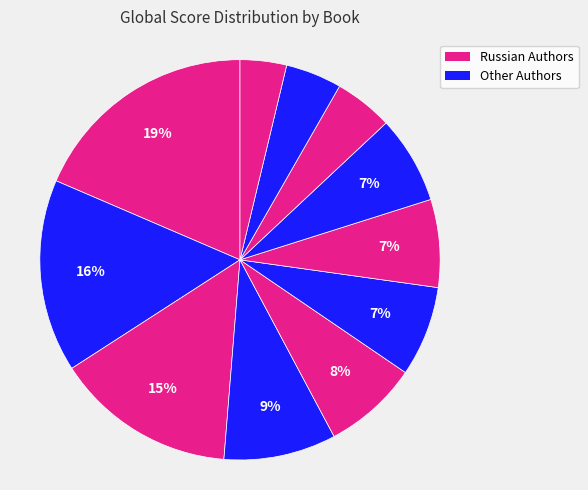

Which category has the biggest portion of the pie?

The Unwomanly Face Of War